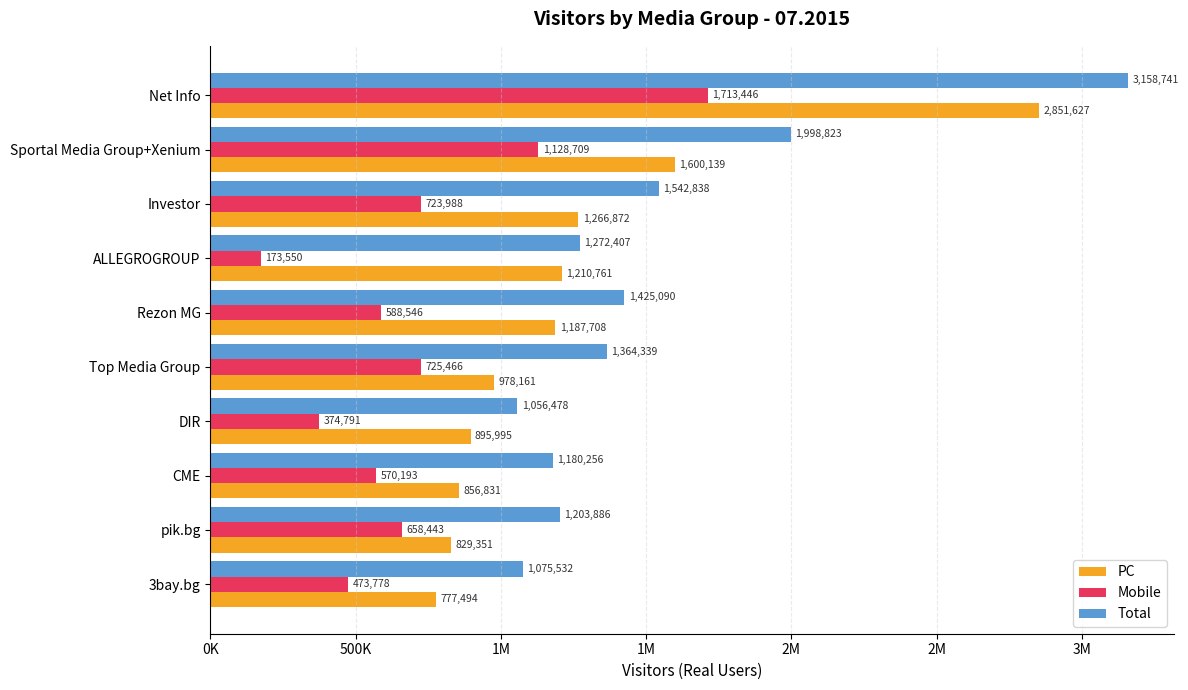

What is the sum of all Mobile values?

7130910